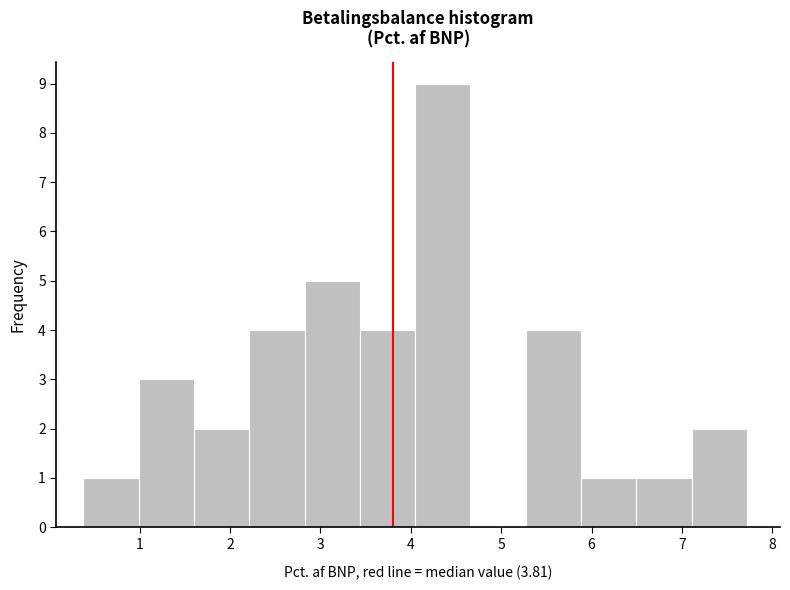

Reading left to right, transcribe this chart: for each bar, give the range it covers on the x-axis and its height. Neither the bar edges nor the heights are printed on the chart, so give them approximately, as read against the axes.

0.4 to 1.0: 1
1.0 to 1.6: 3
1.6 to 2.2: 2
2.2 to 2.8: 4
2.8 to 3.4: 5
3.4 to 4.0: 4
4.0 to 4.7: 9
4.7 to 5.3: 0
5.3 to 5.9: 4
5.9 to 6.5: 1
6.5 to 7.1: 1
7.1 to 7.7: 2